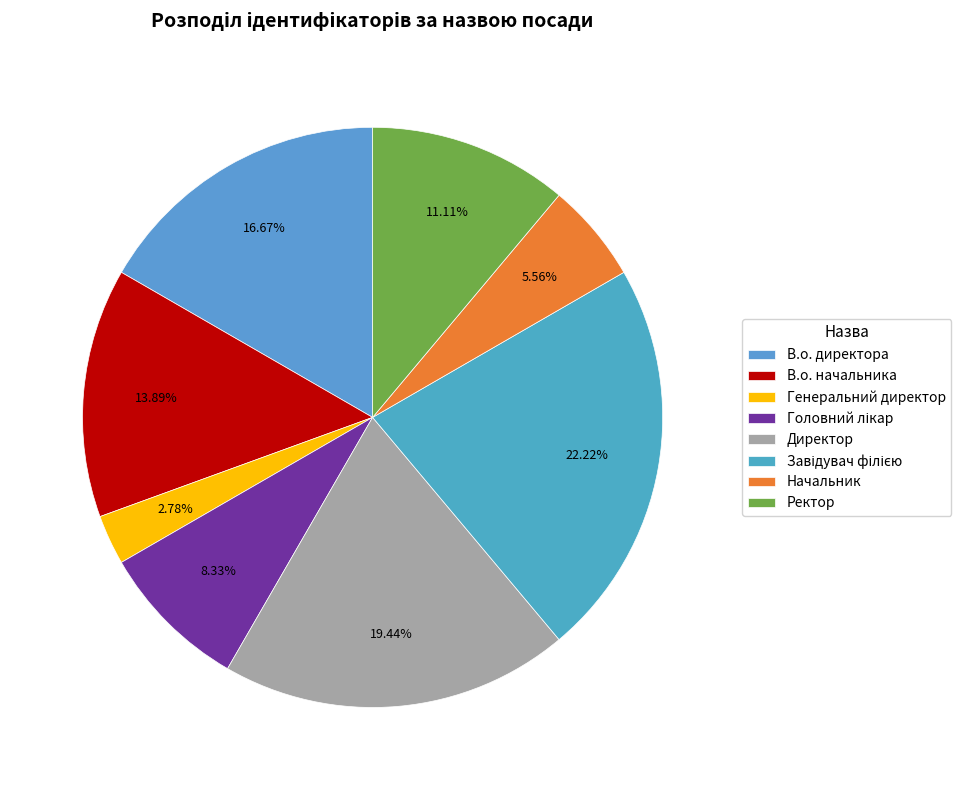

Does Головний лікар account for over 50% of the chart?

No